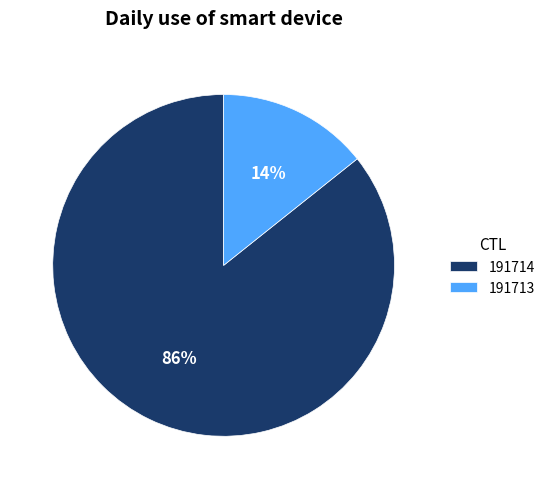

Which category has the biggest portion of the pie?

191714